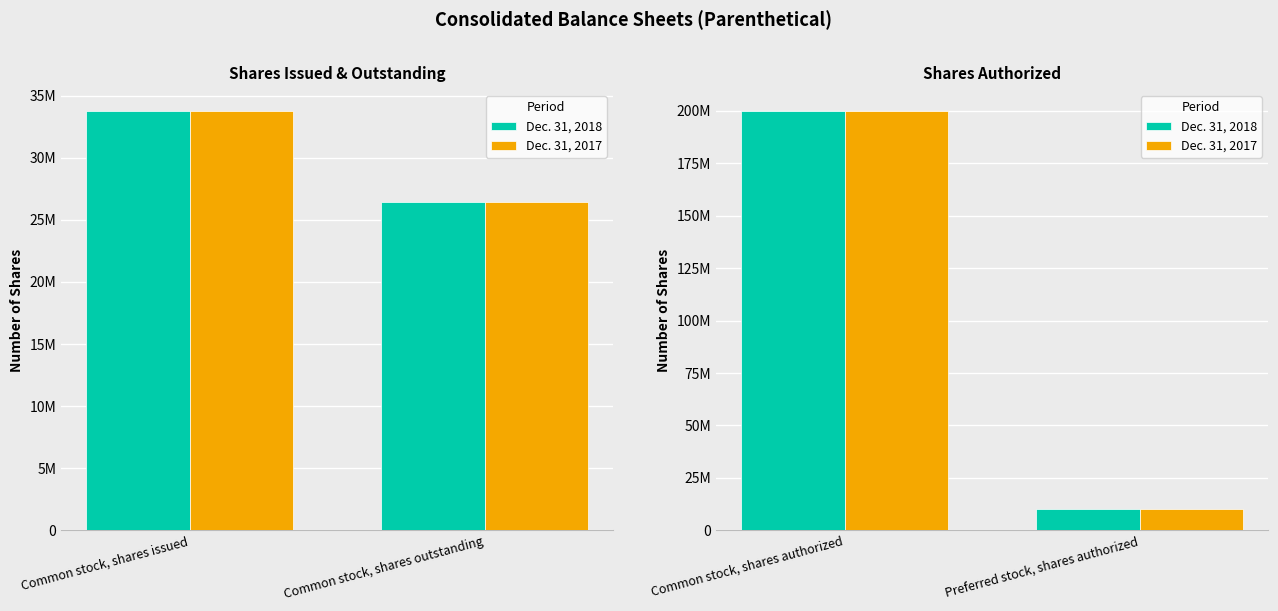

What position from the right is Common stock, shares authorized?

2